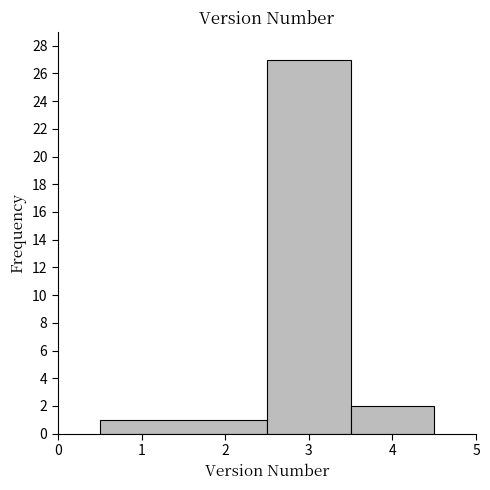

What is the height of the bar covering 3.5 to 4.5 on the x-axis? The values are not printed on the chart, so give them approximately, as read against the axis.

2